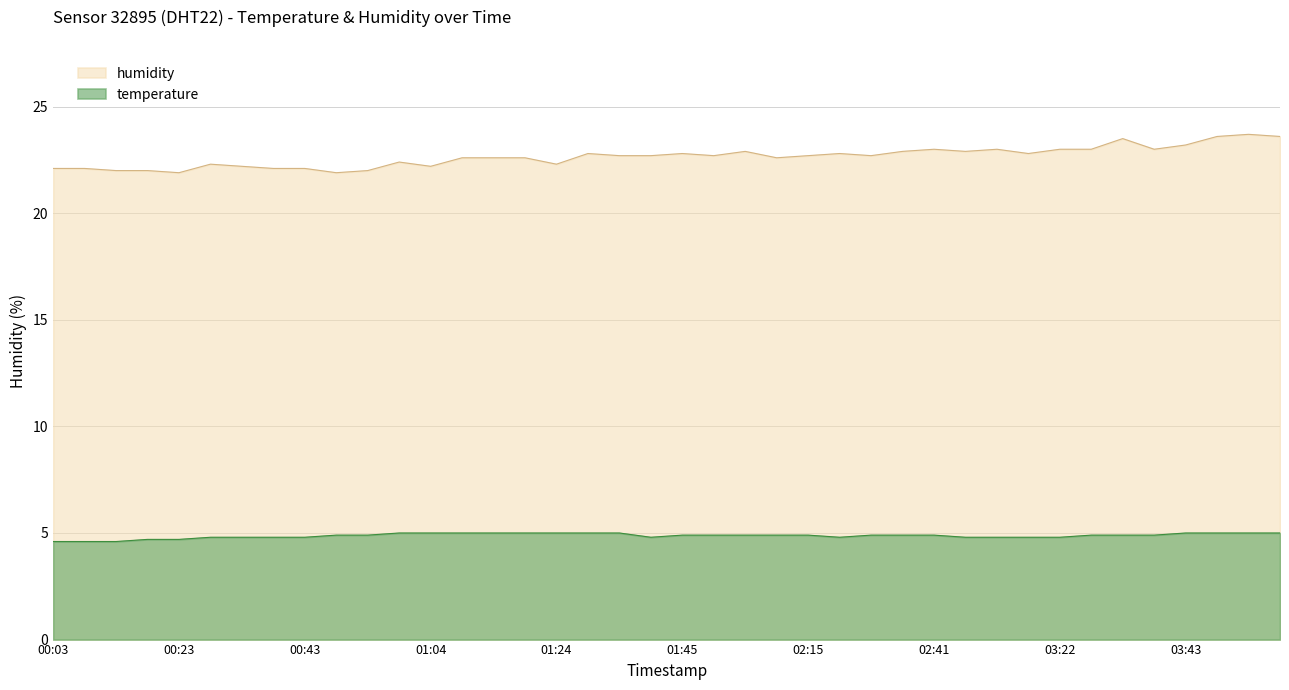

Which category has the lowest value in the temperature series?

00:03